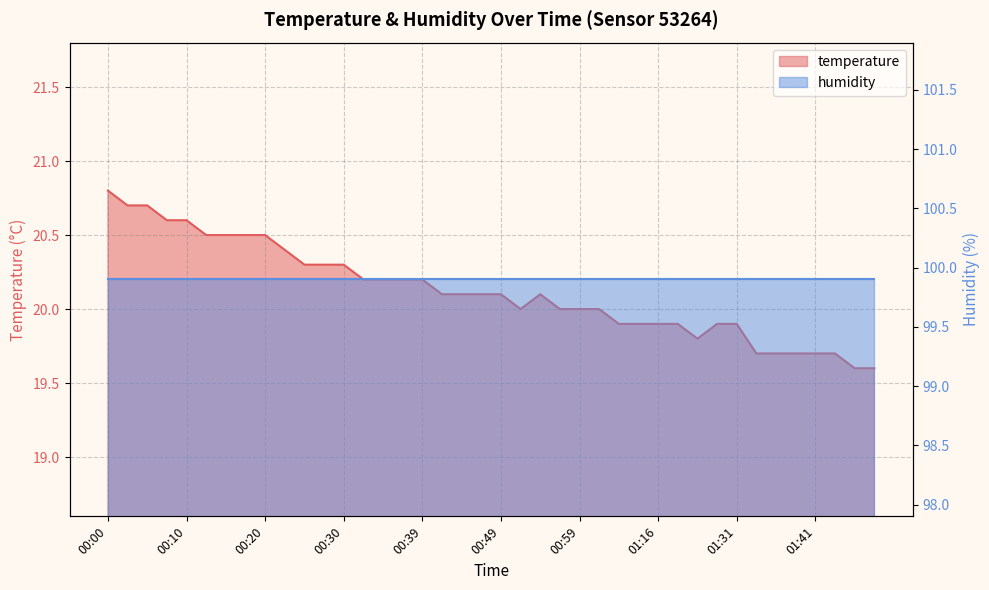

What position from the right is 00:05?

38